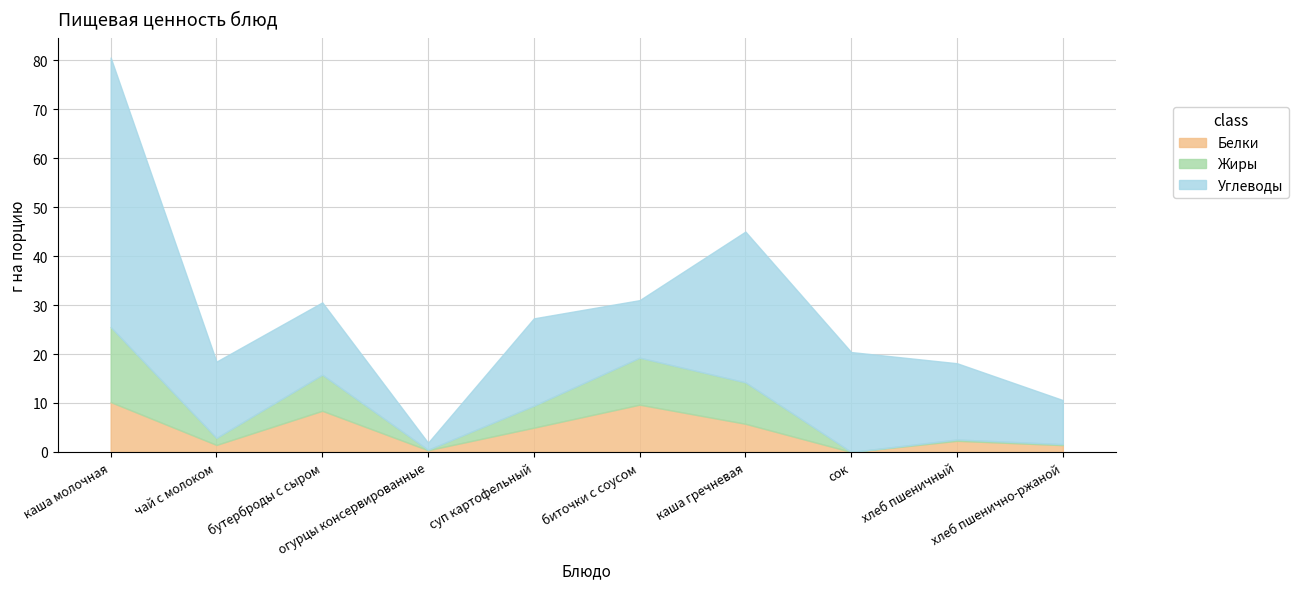

What is the value of the Жиры point at the 10th from the left?

0.2